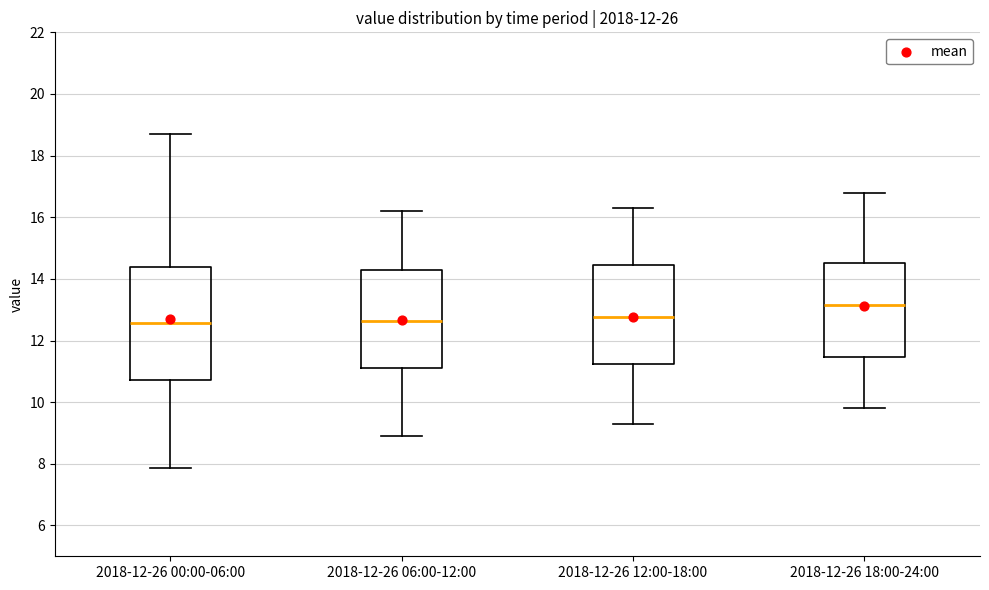

Which box has the highest median line?

2018-12-26 18:00-24:00